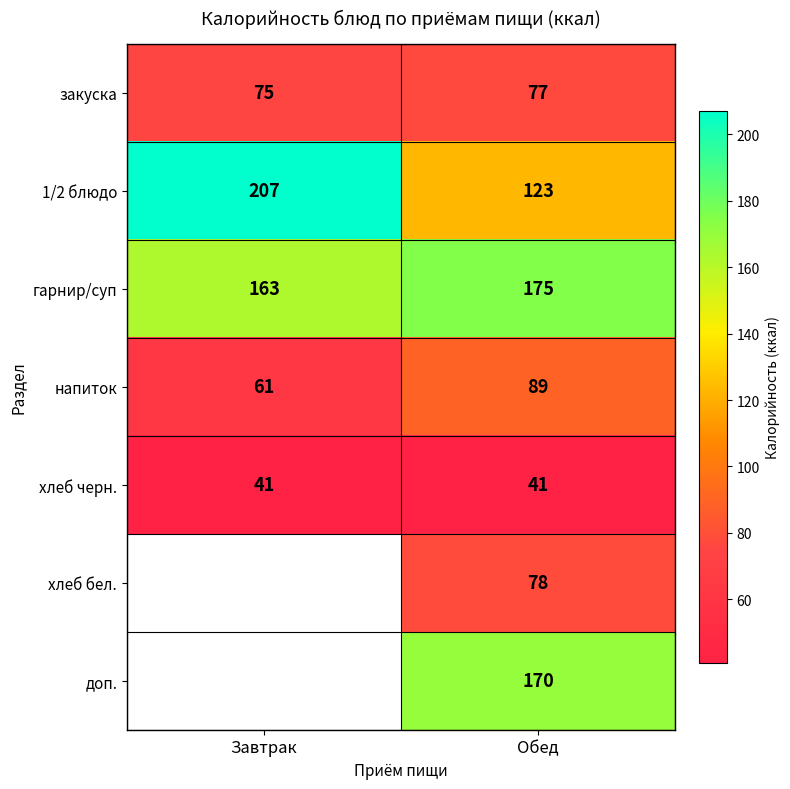

What is the sum of all закуска values?

152